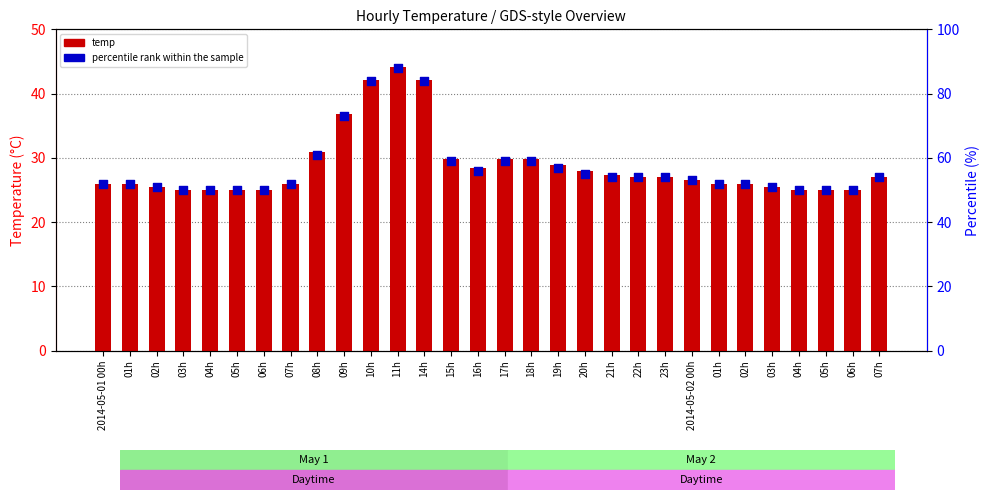

What are all the series names shown in the legend?

temp, percentile rank within the sample